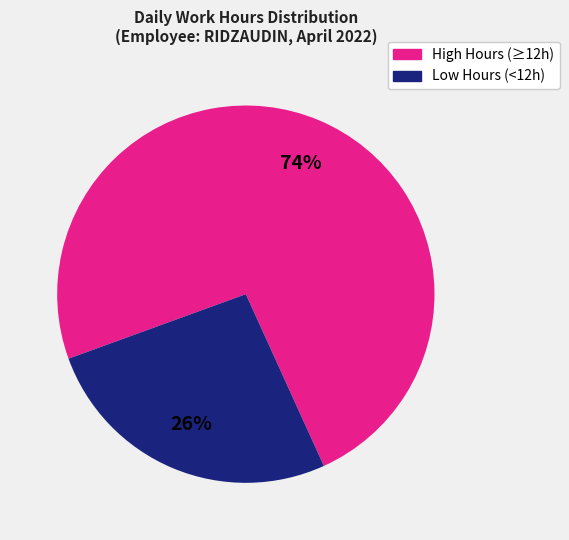

Is there any slice that represents more than half of the pie?

Yes